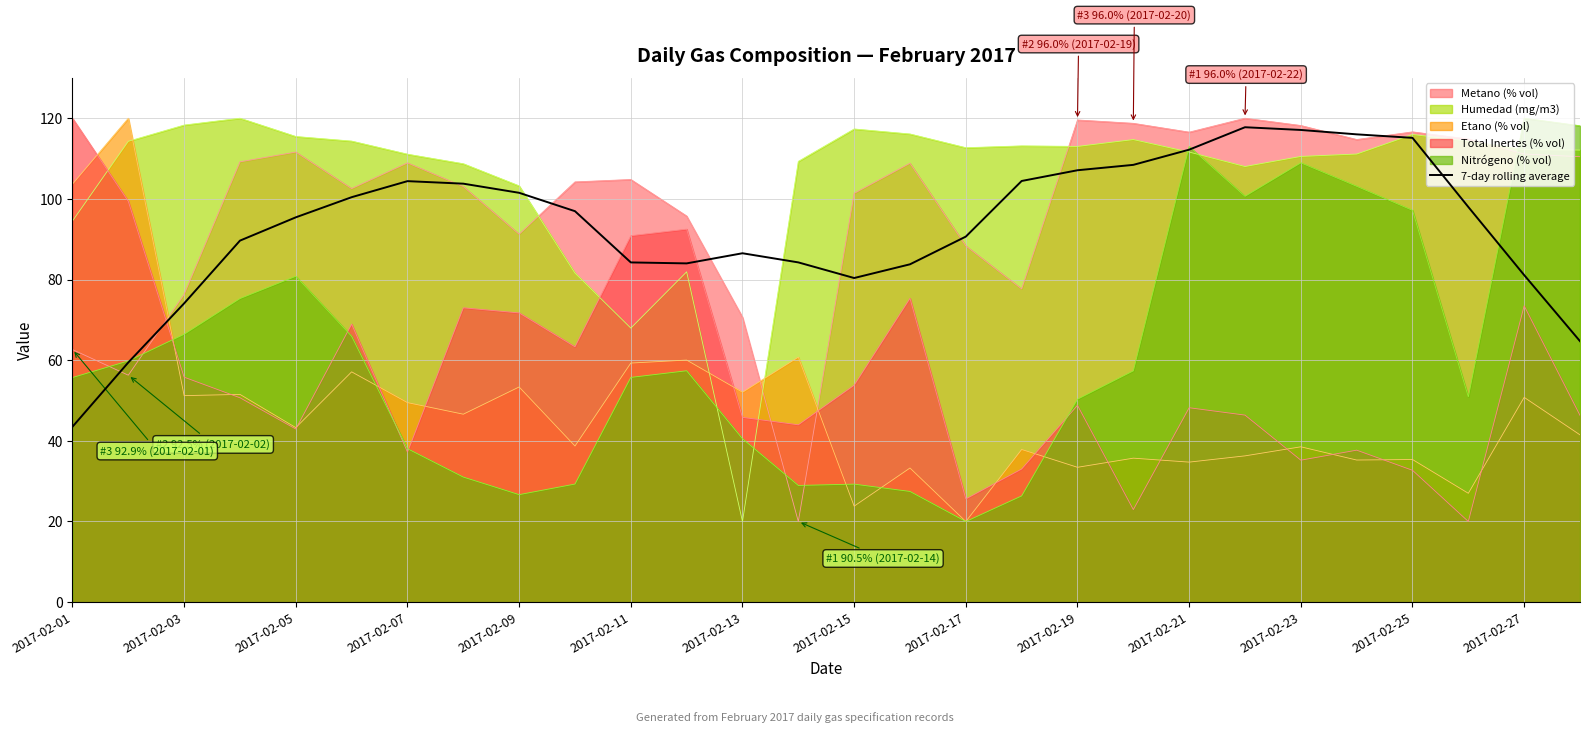

What is the minimum value shown in the chart?

20.0